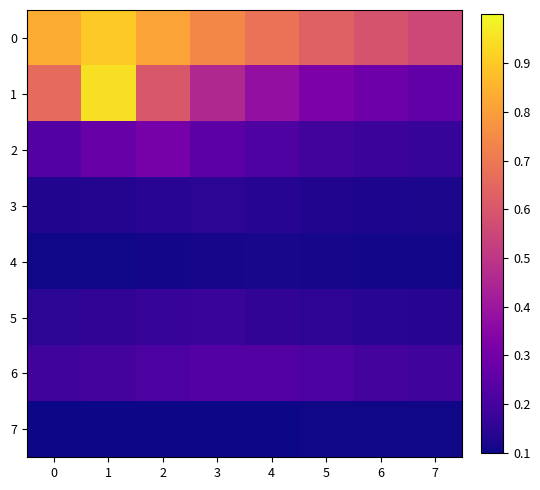

Between 6 and 7, which is larger?

6